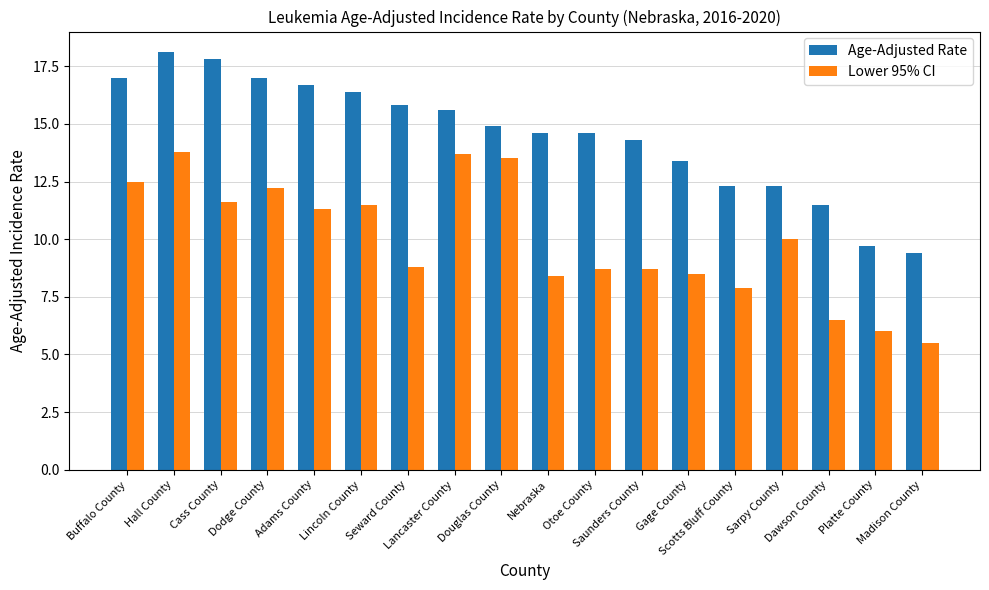

What is the average value of the Age-Adjusted Rate series?

14.5